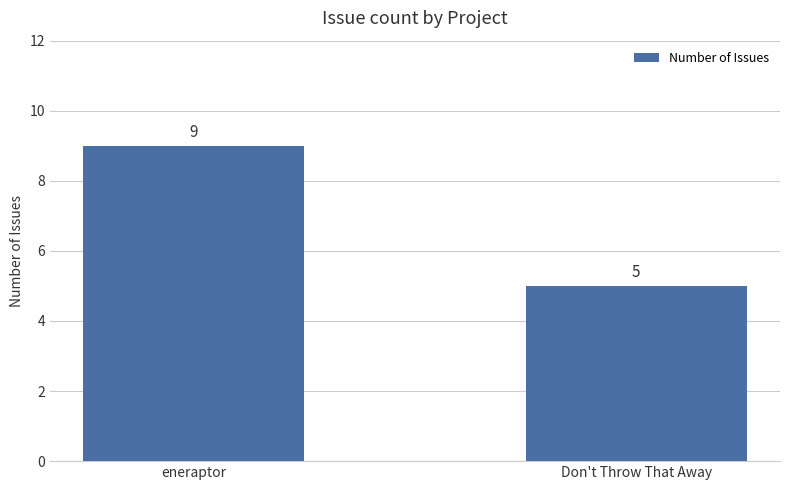

What is the sum of all values?

14